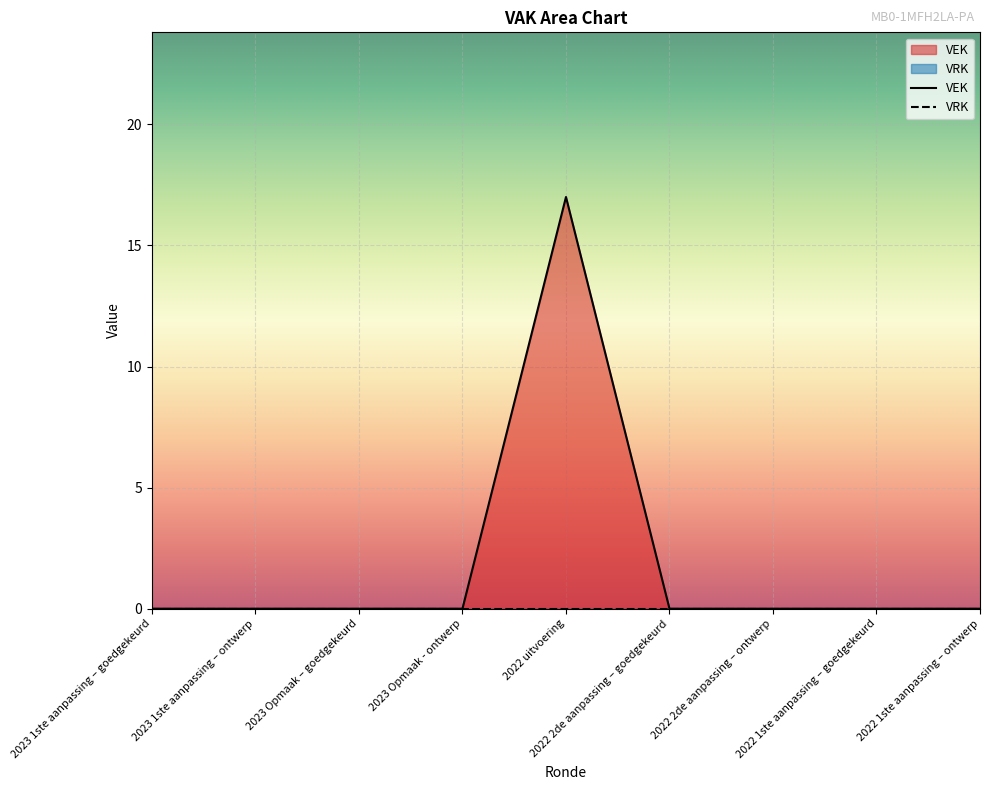

Where is the first local maximum?

2022 uitvoering